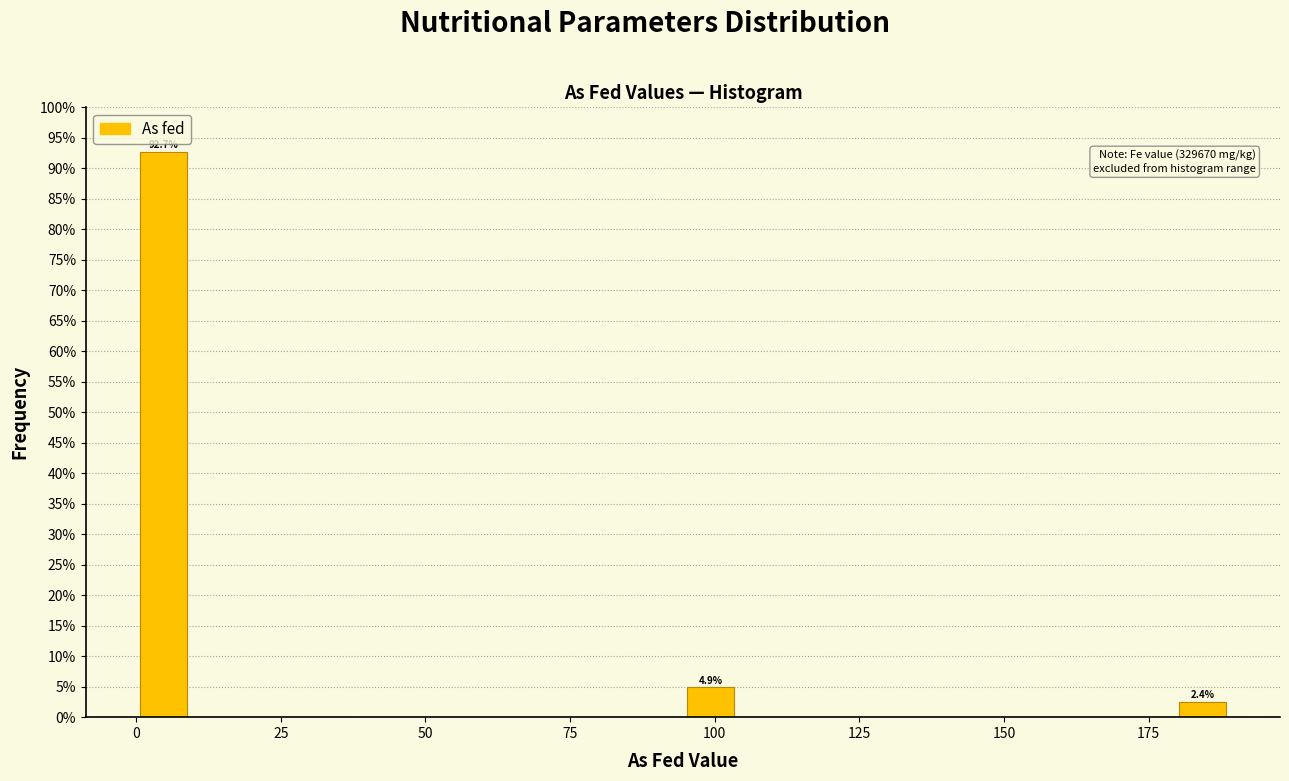

Around what value on the x-axis is the tallest bar? Give the approximate position of its centre, as read against the axis.

5